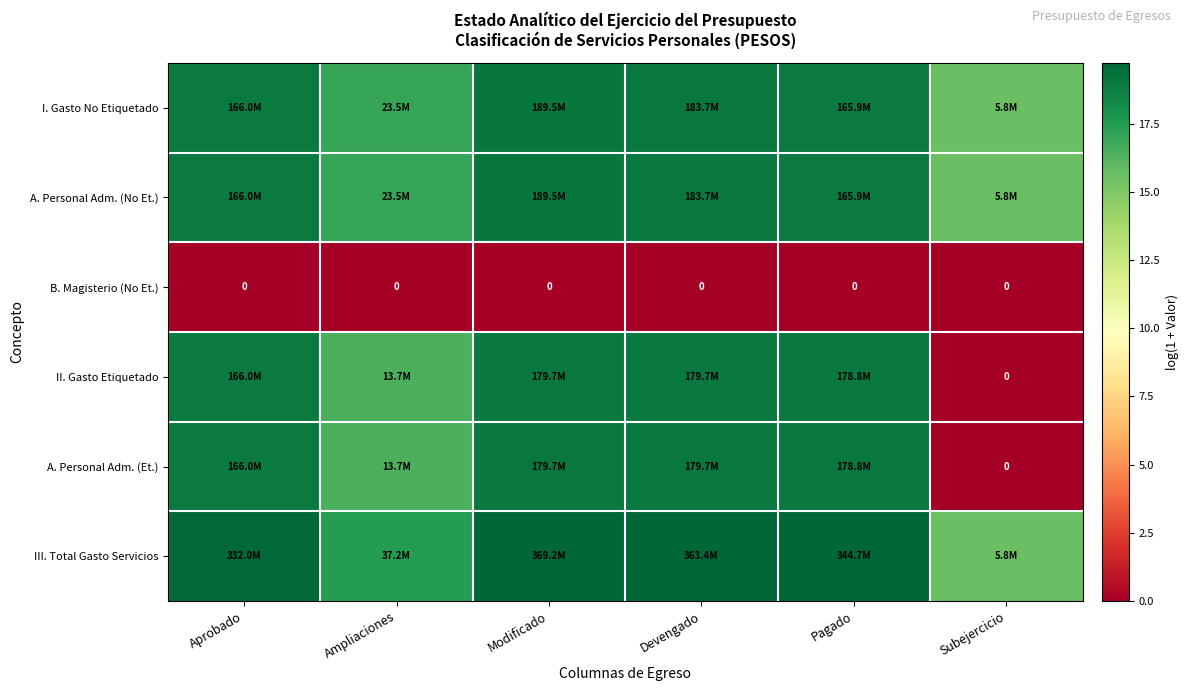

At which label does III. Total Gasto Servicios first exceed 19?

Aprobado